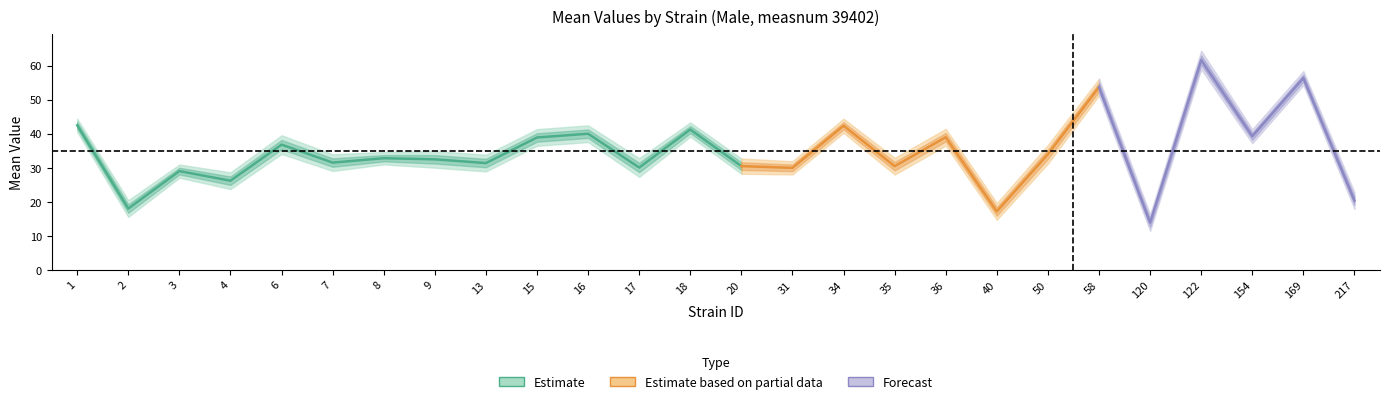

True or false: sem and mean intersect in this chart.

False